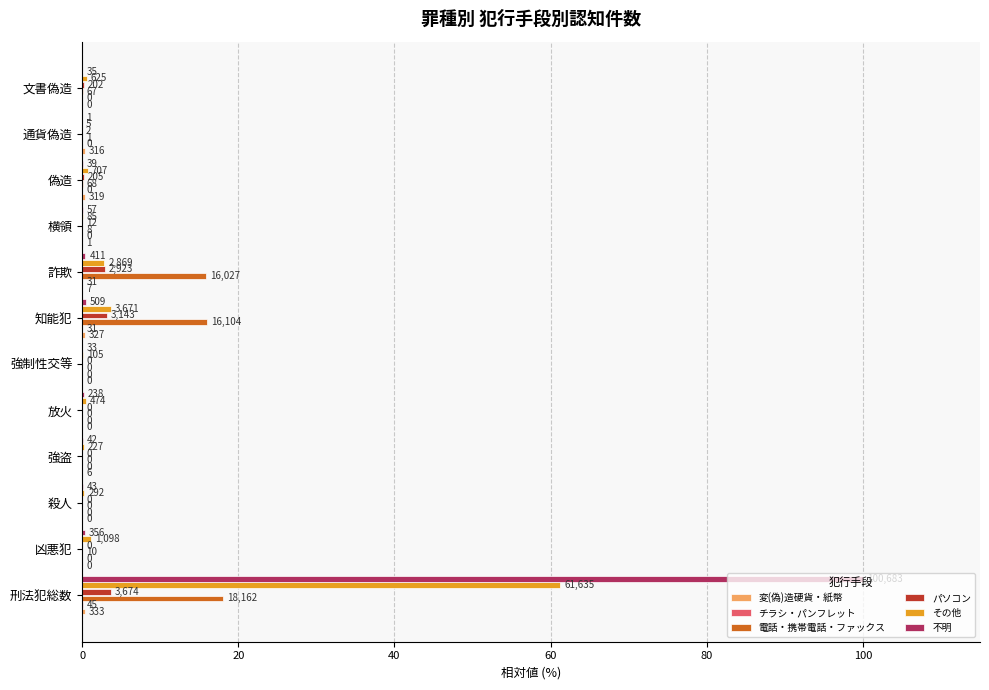

What is the difference between the maximum and minimum values in the パソコン series?

3.6